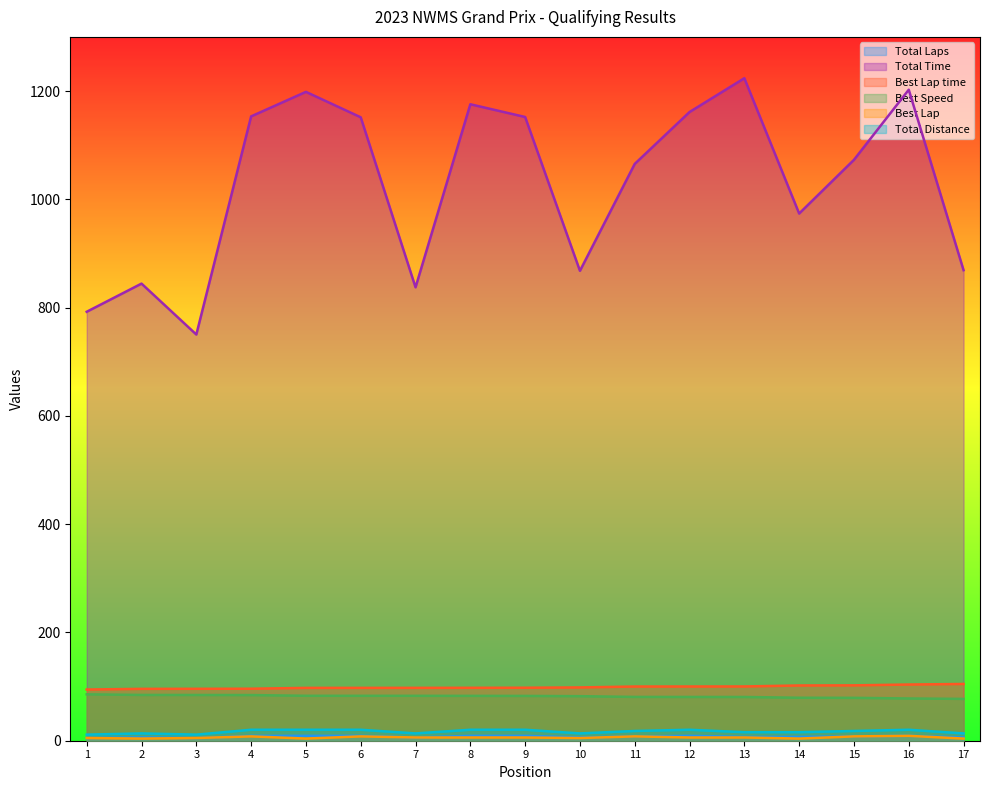

True or false: Best Lap time and Total Distance intersect in this chart.

False